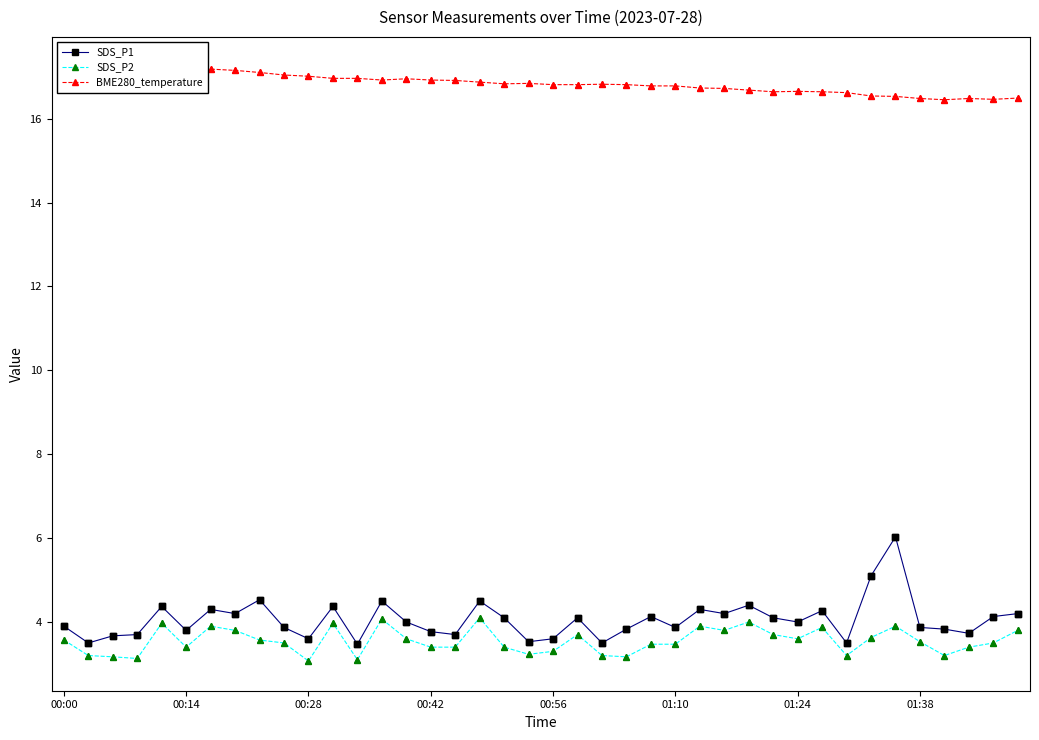

Which series has the largest total across all categories?

BME280_temperature